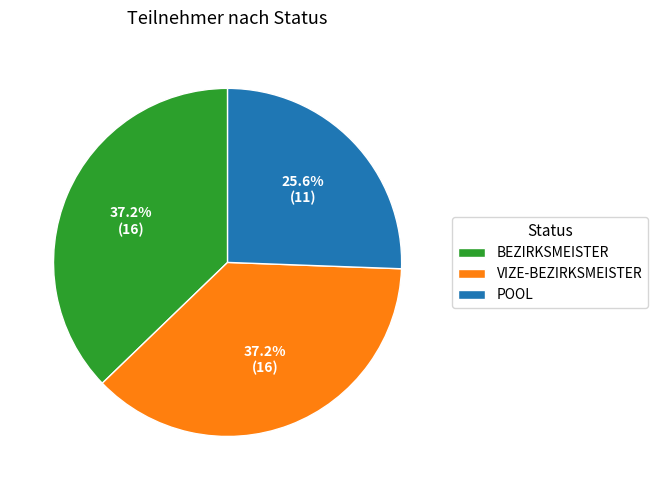

Approximately how many times larger is the value at POOL compared to VIZE-BEZIRKSMEISTER?

0.7